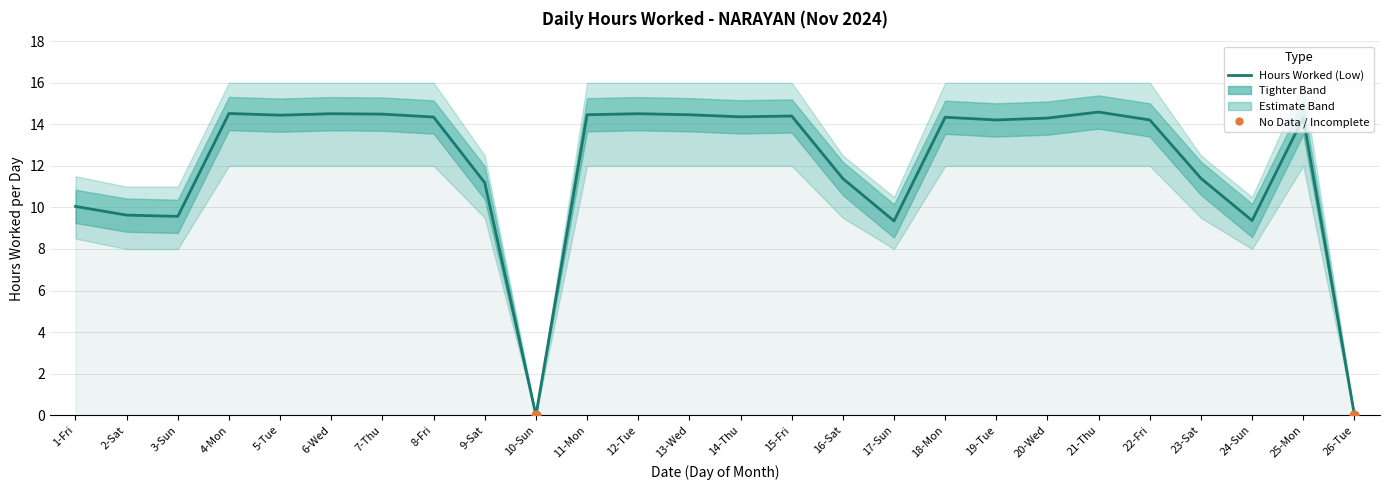

At how many categories does at least one series exceed 8?

24